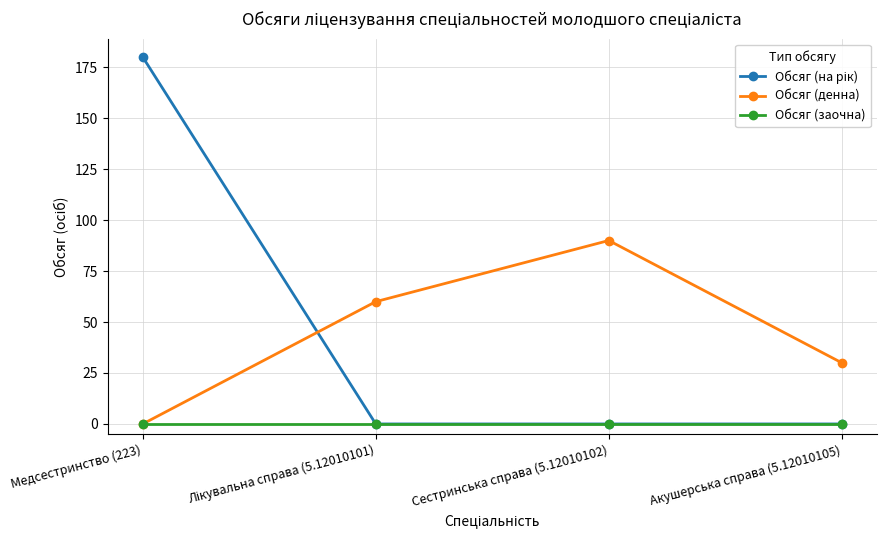

Where is the first local maximum for Обсяг (денна)?

Сестринська справа (5.12010102)